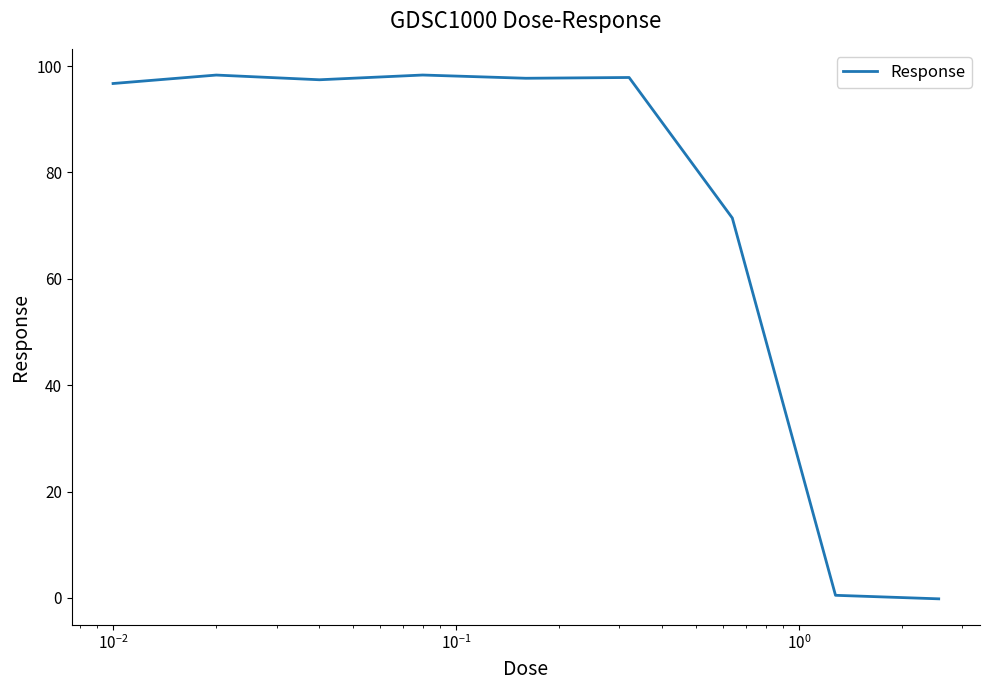

Is this an area chart (filled region under the line)?

No